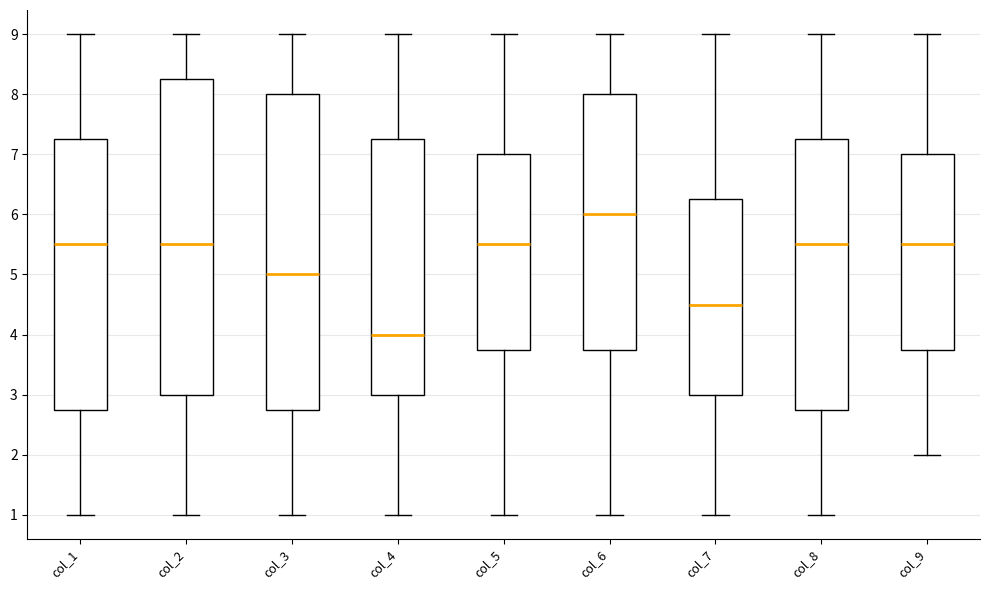

Which box has the highest median line?

col_6